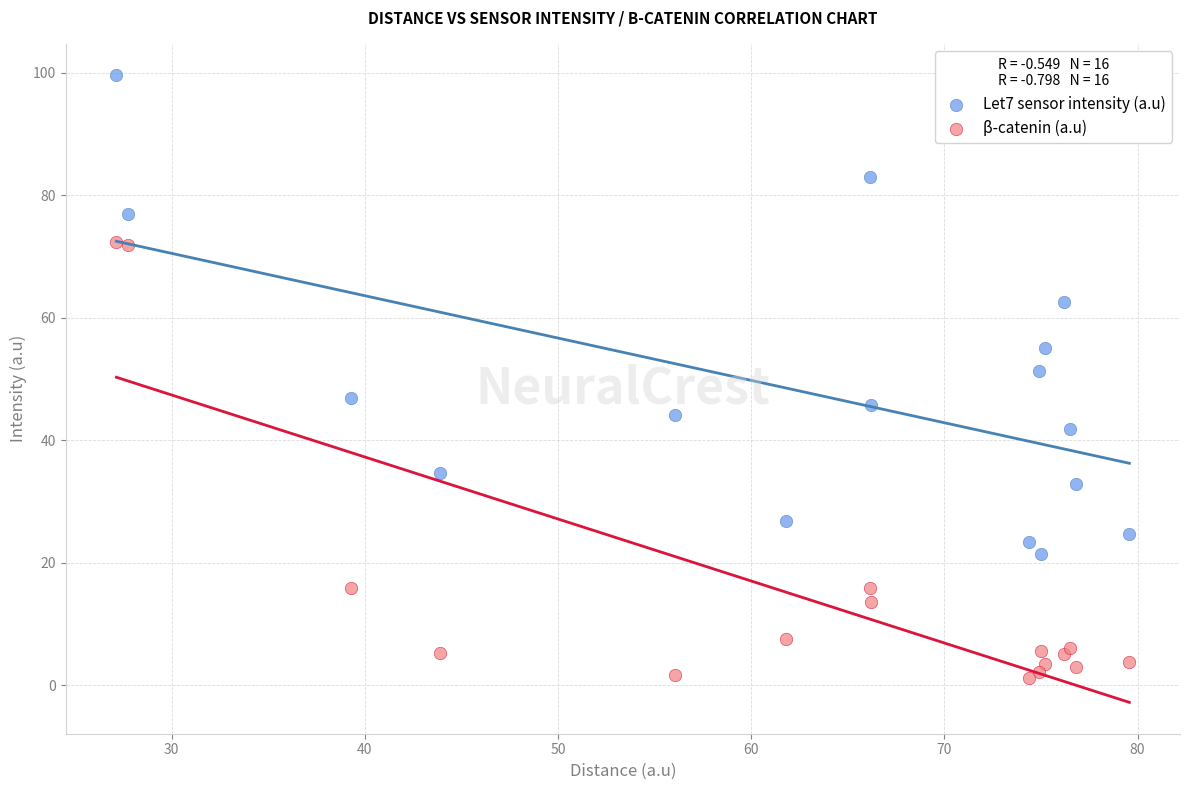

In the β-catenin (a.u) series, what Y value is closest to 36?

15.9